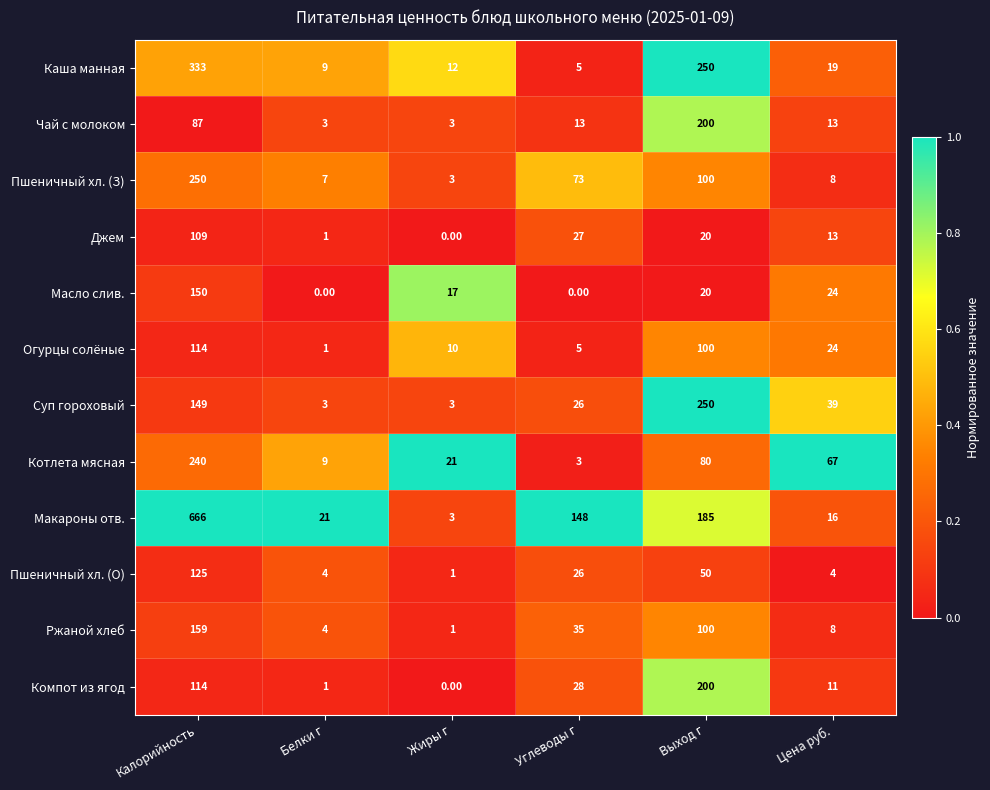

At how many categories does at least one series exceed 0?

6